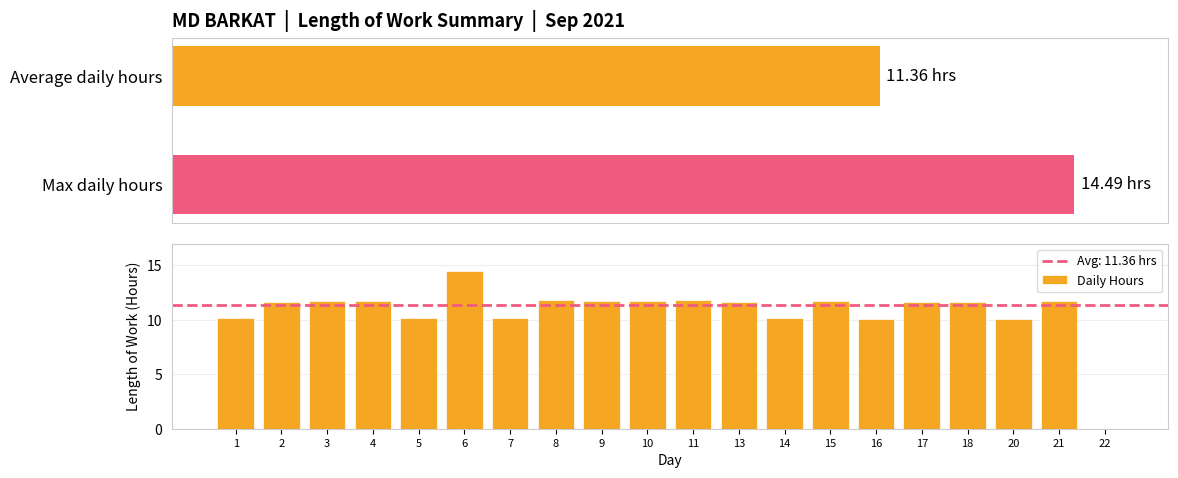

What is the value of the 3rd bar from the left?

11.7